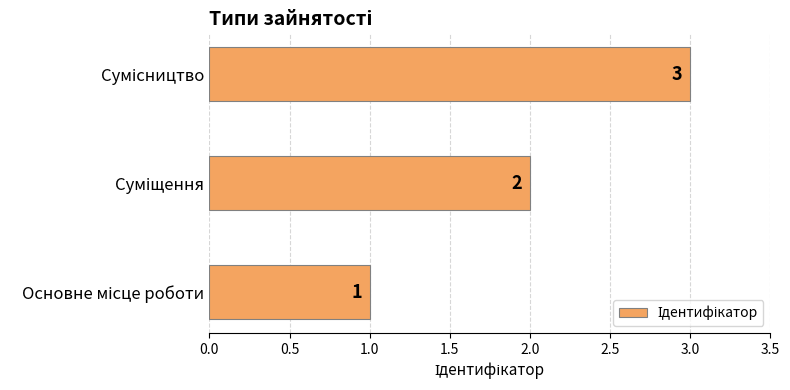

What is the sum of all values?

6